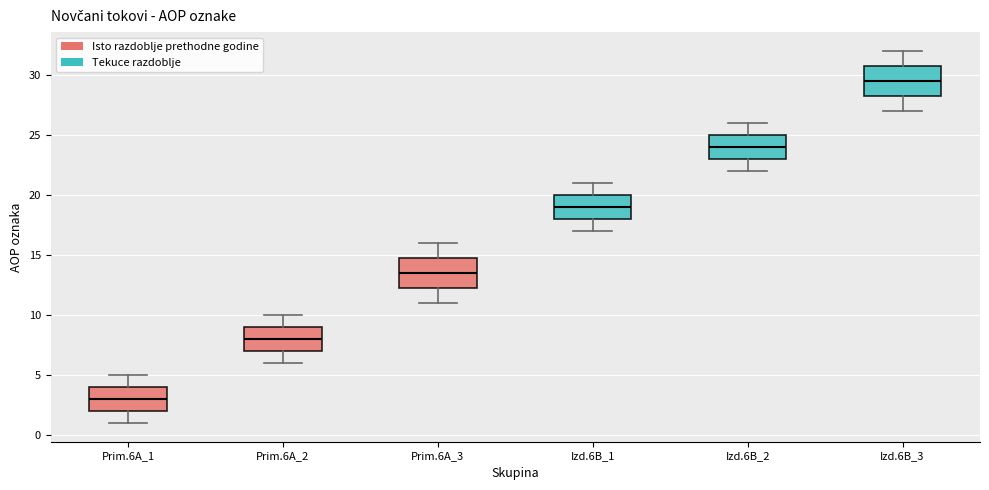

Reading left to right, transcribe this box plot: for each box, give where its median line is, the range the box spans, and where its two whiskers end, as read against the y-axis. The values are not printed on the chart, so give them approximately, as read against the axis.

Prim.6A_1: median 3.0, box 2.0 to 4.0, whiskers 1.0 to 5.0
Prim.6A_2: median 8.0, box 7.0 to 9.0, whiskers 6.0 to 10.0
Prim.6A_3: median 13.5, box 12.5 to 15.0, whiskers 11.0 to 16.0
Izd.6B_1: median 19.0, box 18.0 to 20.0, whiskers 17.0 to 21.0
Izd.6B_2: median 24.0, box 23.0 to 25.0, whiskers 22.0 to 26.0
Izd.6B_3: median 29.5, box 28.5 to 31.0, whiskers 27.0 to 32.0